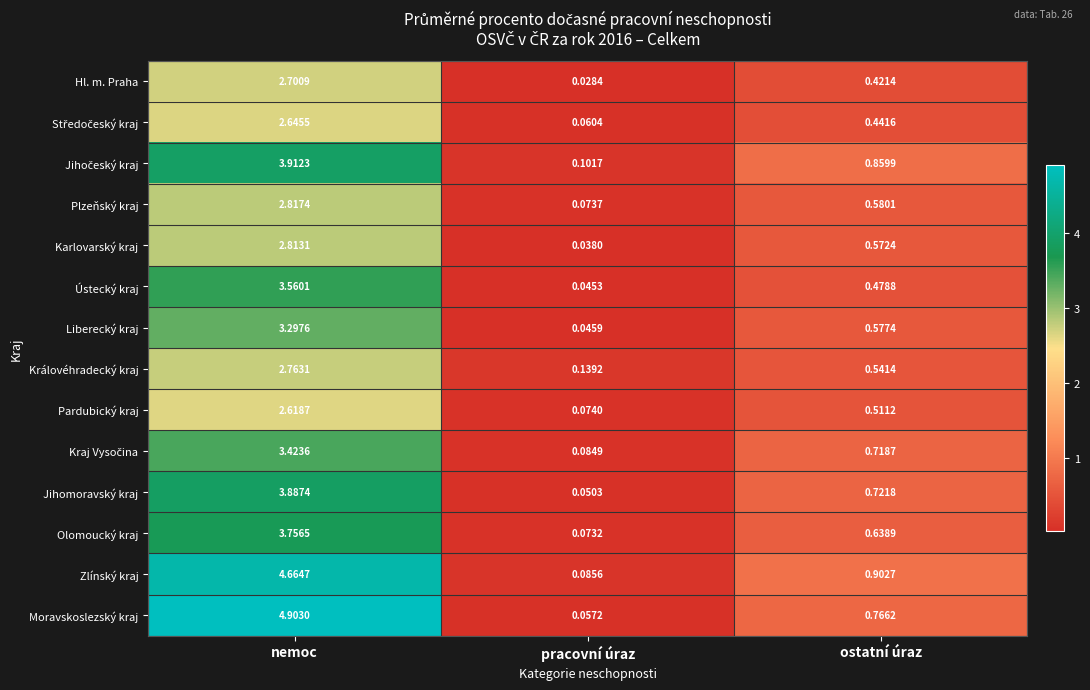

At which label is Královéhradecký kraj closest to 1?

ostatní úraz